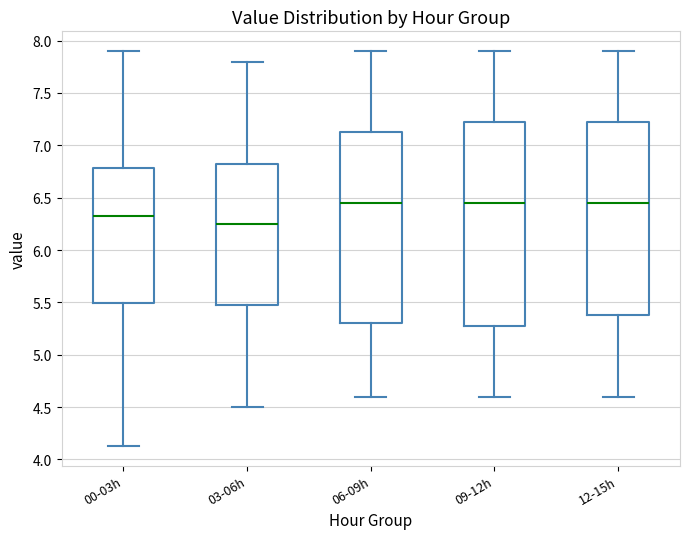

Reading left to right, transcribe this box plot: for each box, give where its median line is, the range the box spans, and where its two whiskers end, as read against the y-axis. The values are not printed on the chart, so give them approximately, as read against the axis.

00-03h: median 6.30, box 5.50 to 6.80, whiskers 4.15 to 7.90
03-06h: median 6.25, box 5.50 to 6.85, whiskers 4.50 to 7.80
06-09h: median 6.45, box 5.30 to 7.15, whiskers 4.60 to 7.90
09-12h: median 6.45, box 5.30 to 7.25, whiskers 4.60 to 7.90
12-15h: median 6.45, box 5.40 to 7.25, whiskers 4.60 to 7.90